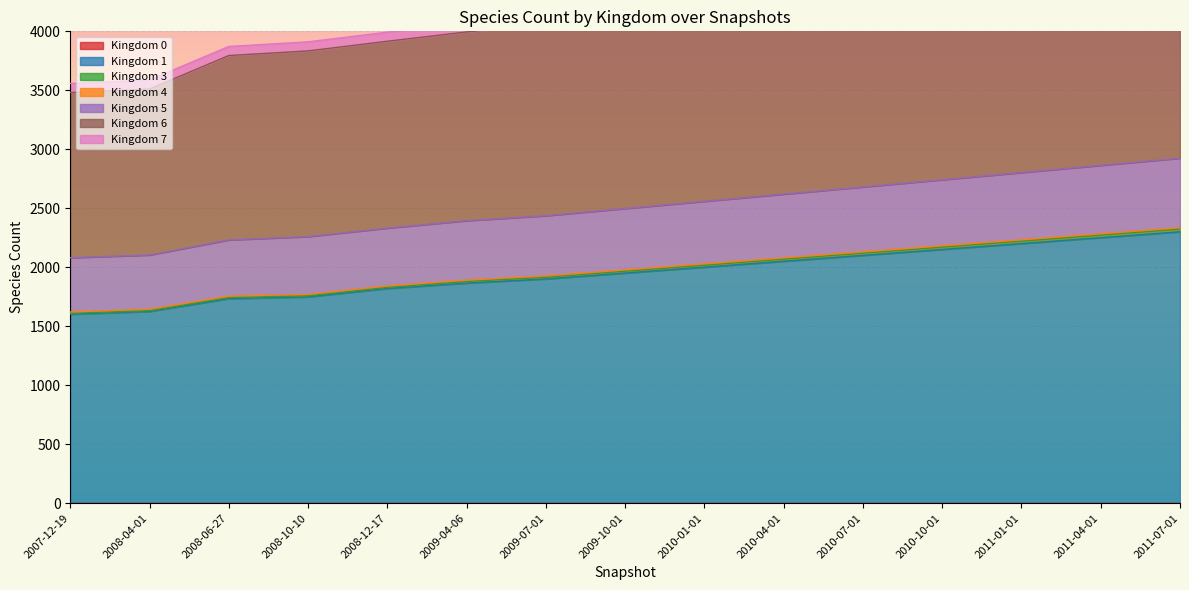

What is the difference between the maximum and minimum values in the 6 series?

1304